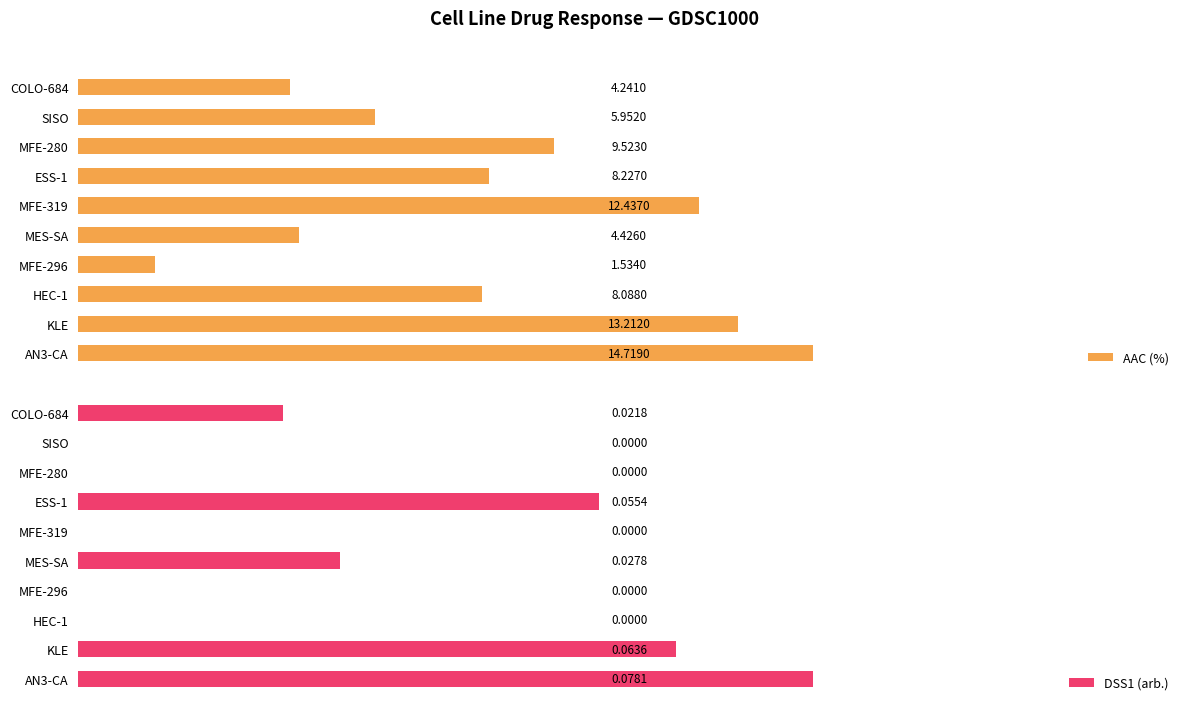

Which series has the largest range (max minus min)?

AAC (%)